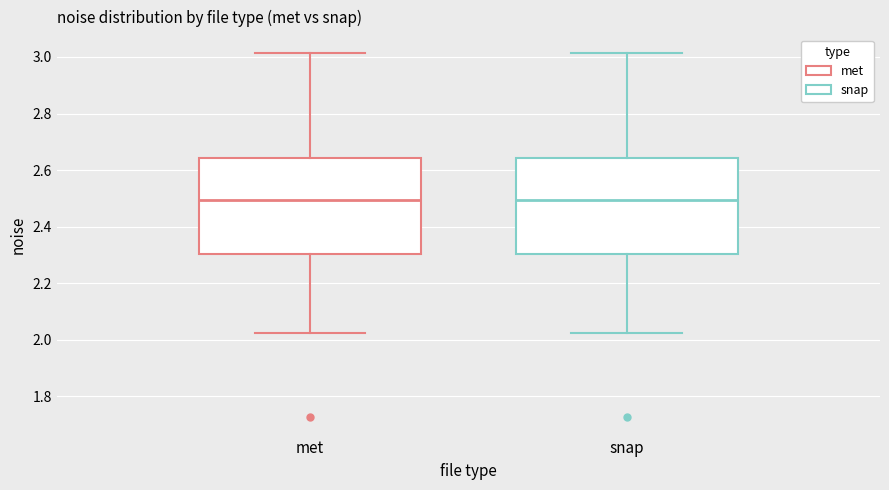

Reading left to right, read every box against the y-axis: the position of its median line, the range the box covers, and the ends of its whiskers. The values are not printed on the chart, so give them approximately, as read against the axis.

met: median 2.50, box 2.30 to 2.64, whiskers 2.02 to 3.02
snap: median 2.50, box 2.30 to 2.64, whiskers 2.02 to 3.02